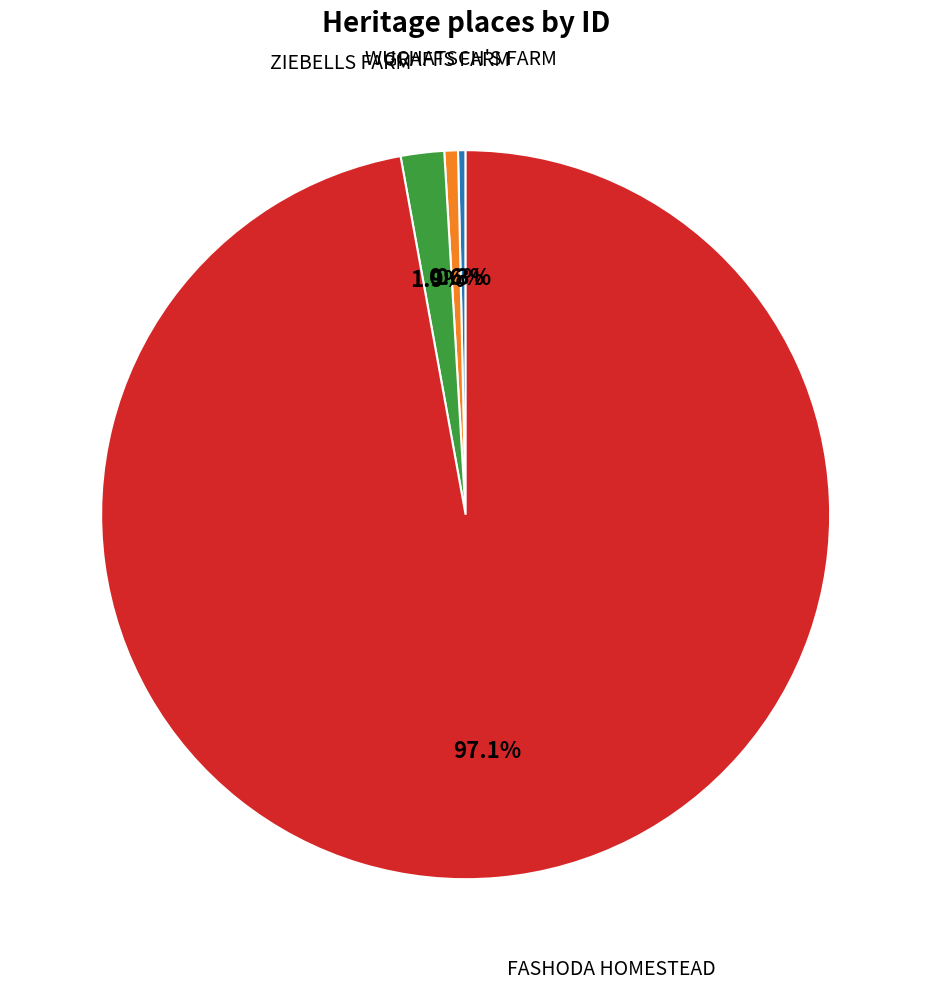

Is there a majority slice in this chart?

Yes